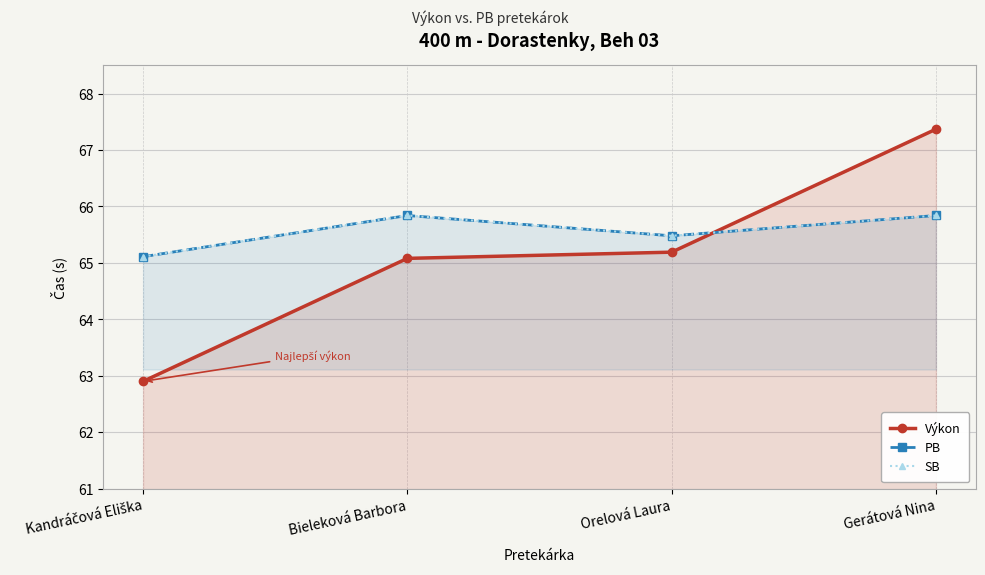

What is the lowest value of the PB series?

65.1